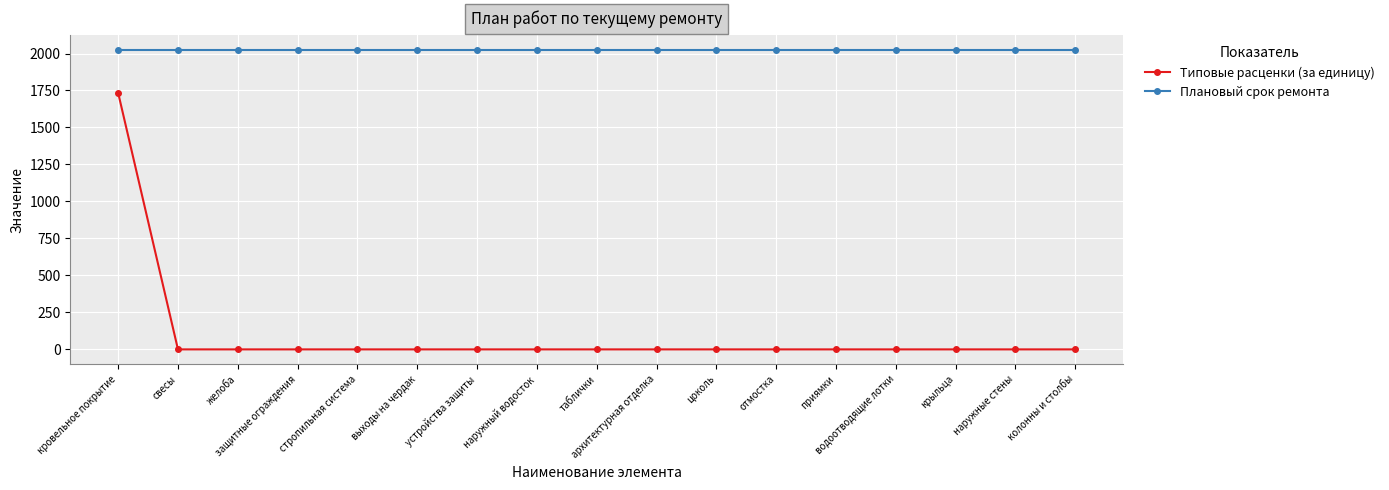

Does the chart have visible grid lines?

Yes